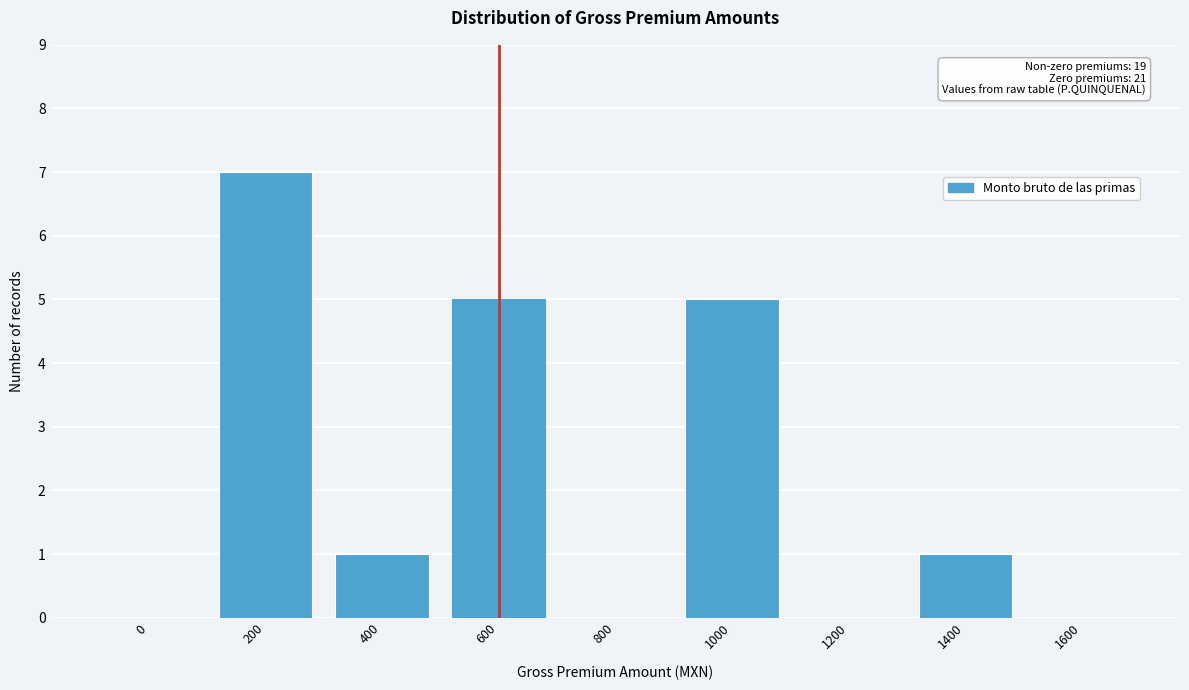

Reading left to right, extract all data points from this chart.

0=0	200=7	400=1	600=5	800=0	1000=5	1200=0	1400=1	1600=0